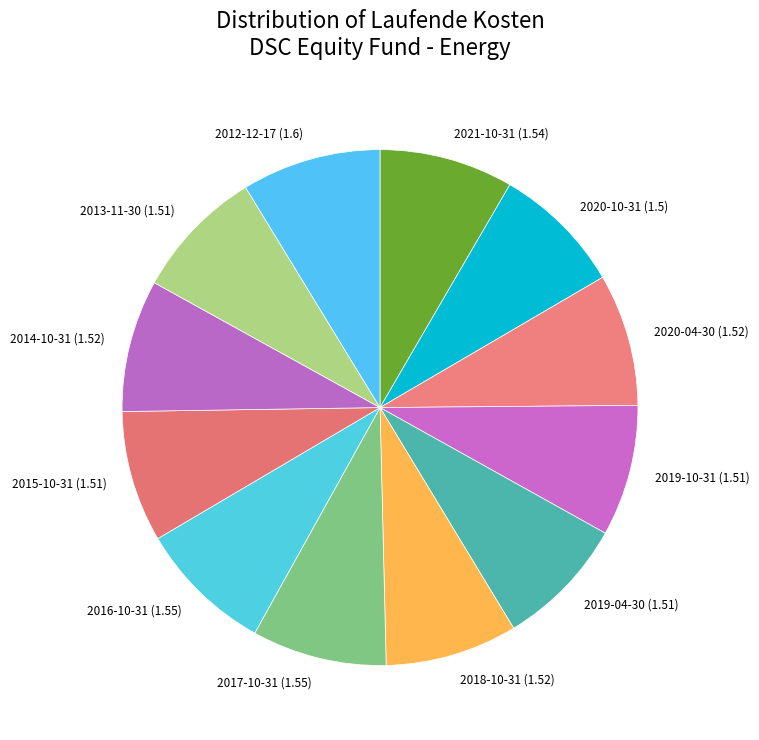

Does 2020-10-31 account for over 50% of the chart?

No